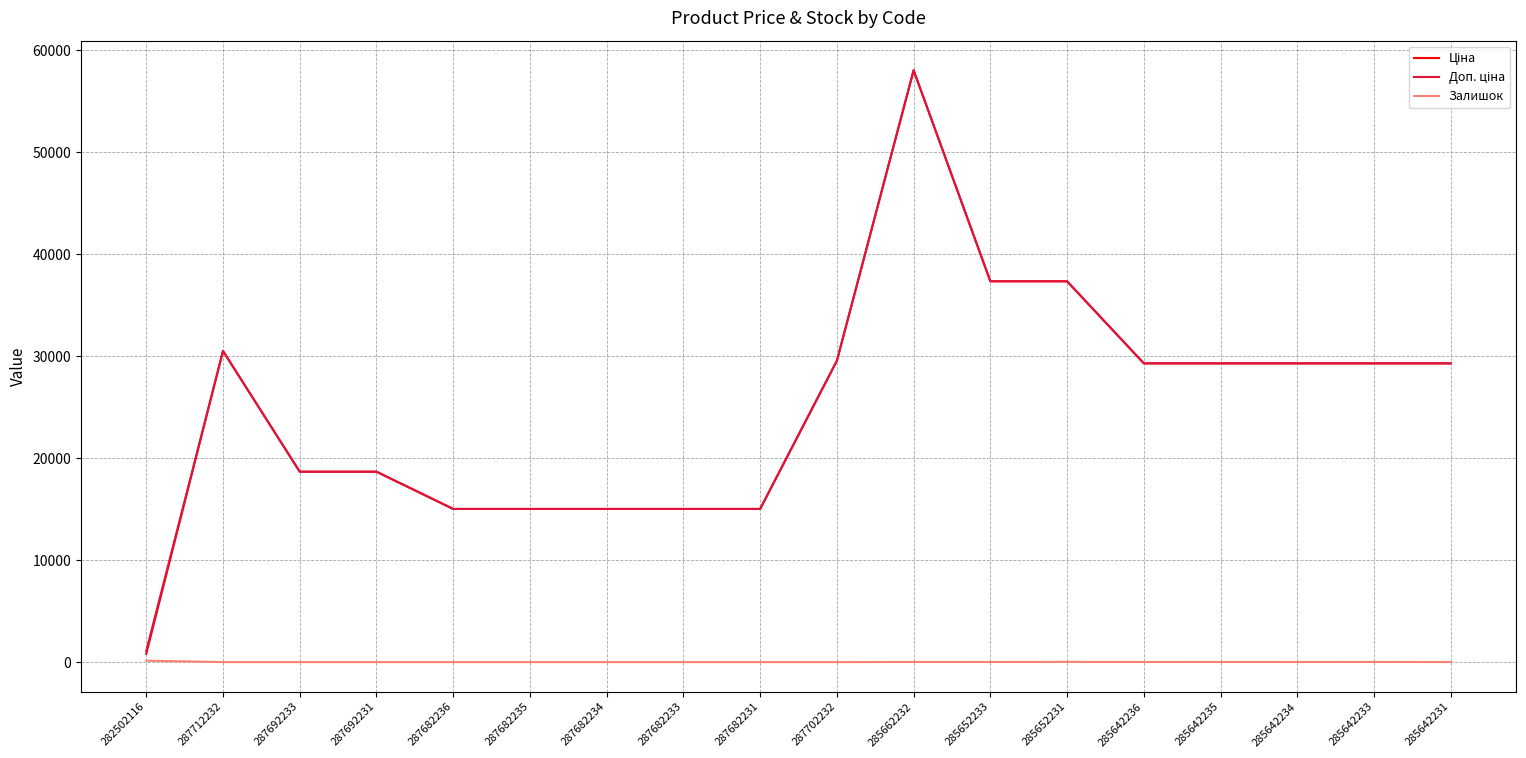

What is the total value across all series at 287692233?

37343.0